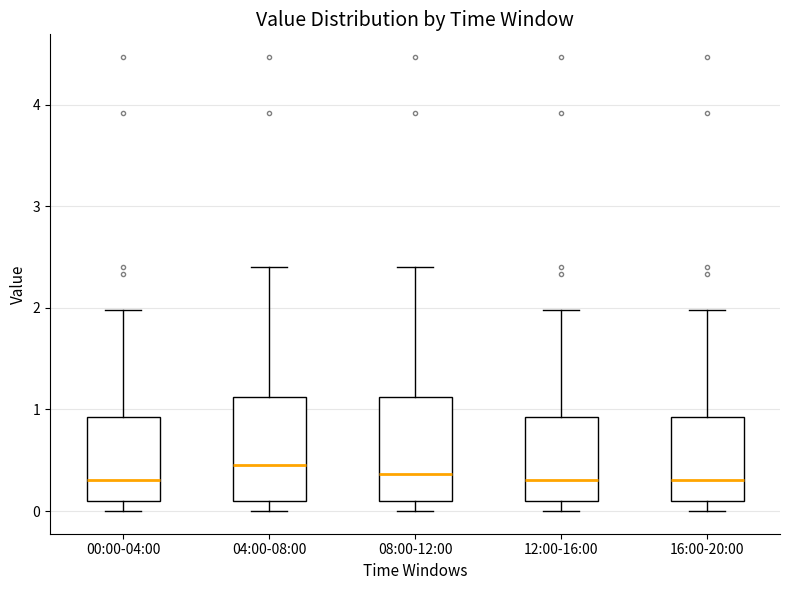

Reading left to right, transcribe this box plot: for each box, give where its median line is, the range the box spans, and where its two whiskers end, as read against the y-axis. The values are not printed on the chart, so give them approximately, as read against the axis.

00:00-04:00: median 0.3, box 0.1 to 0.9, whiskers 0.0 to 2.0
04:00-08:00: median 0.5, box 0.1 to 1.1, whiskers 0.0 to 2.4
08:00-12:00: median 0.4, box 0.1 to 1.1, whiskers 0.0 to 2.4
12:00-16:00: median 0.3, box 0.1 to 0.9, whiskers 0.0 to 2.0
16:00-20:00: median 0.3, box 0.1 to 0.9, whiskers 0.0 to 2.0